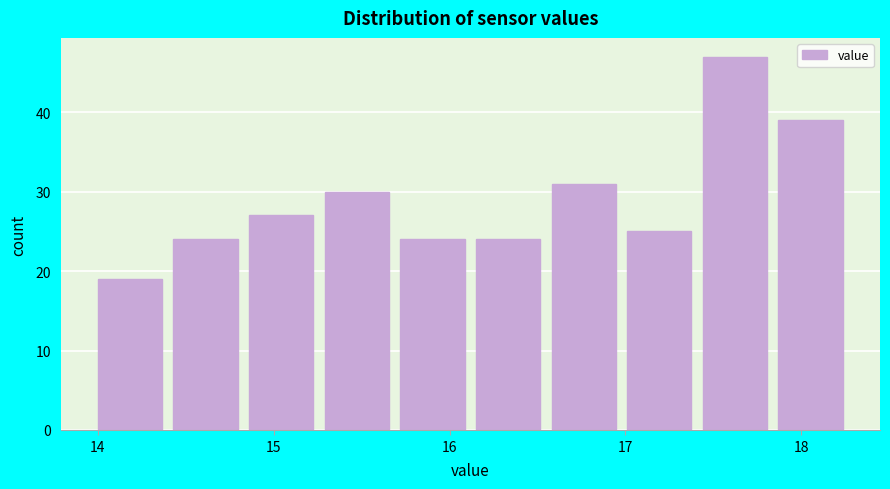

How tall is the bar that spans 15.29 to 15.72 on the x-axis? Neither the bar edges nor the heights are printed on the chart, so give them approximately, as read against the axes.

30